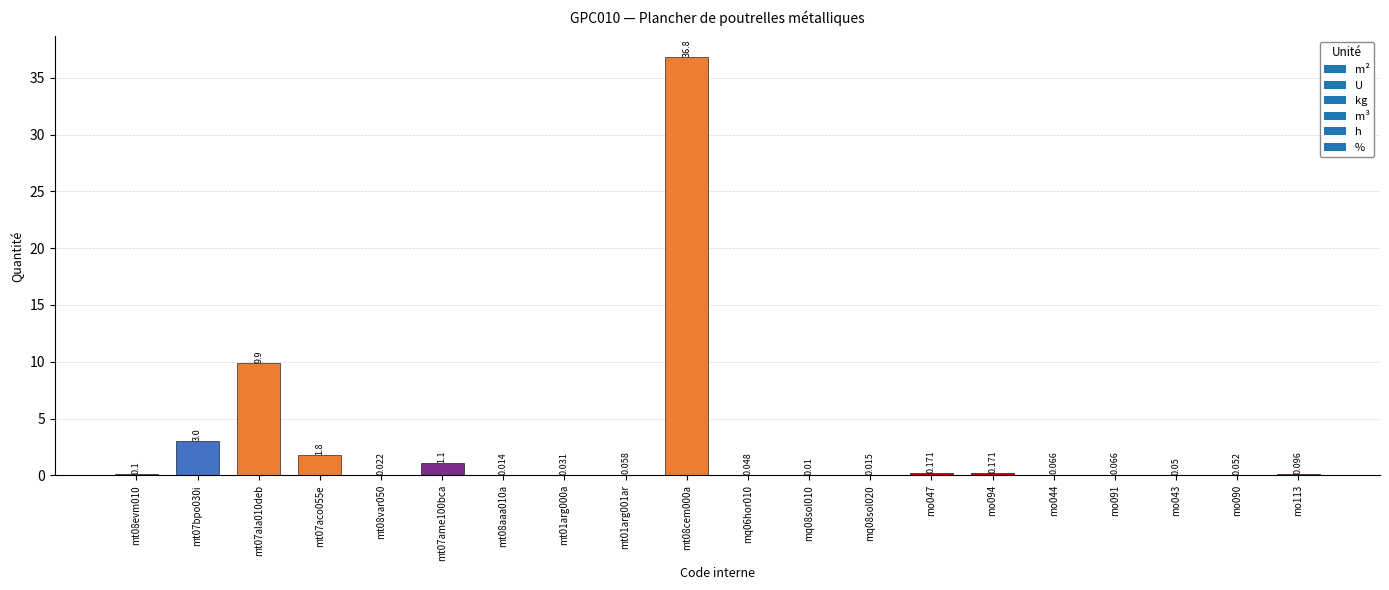

Are the bars horizontal?

No